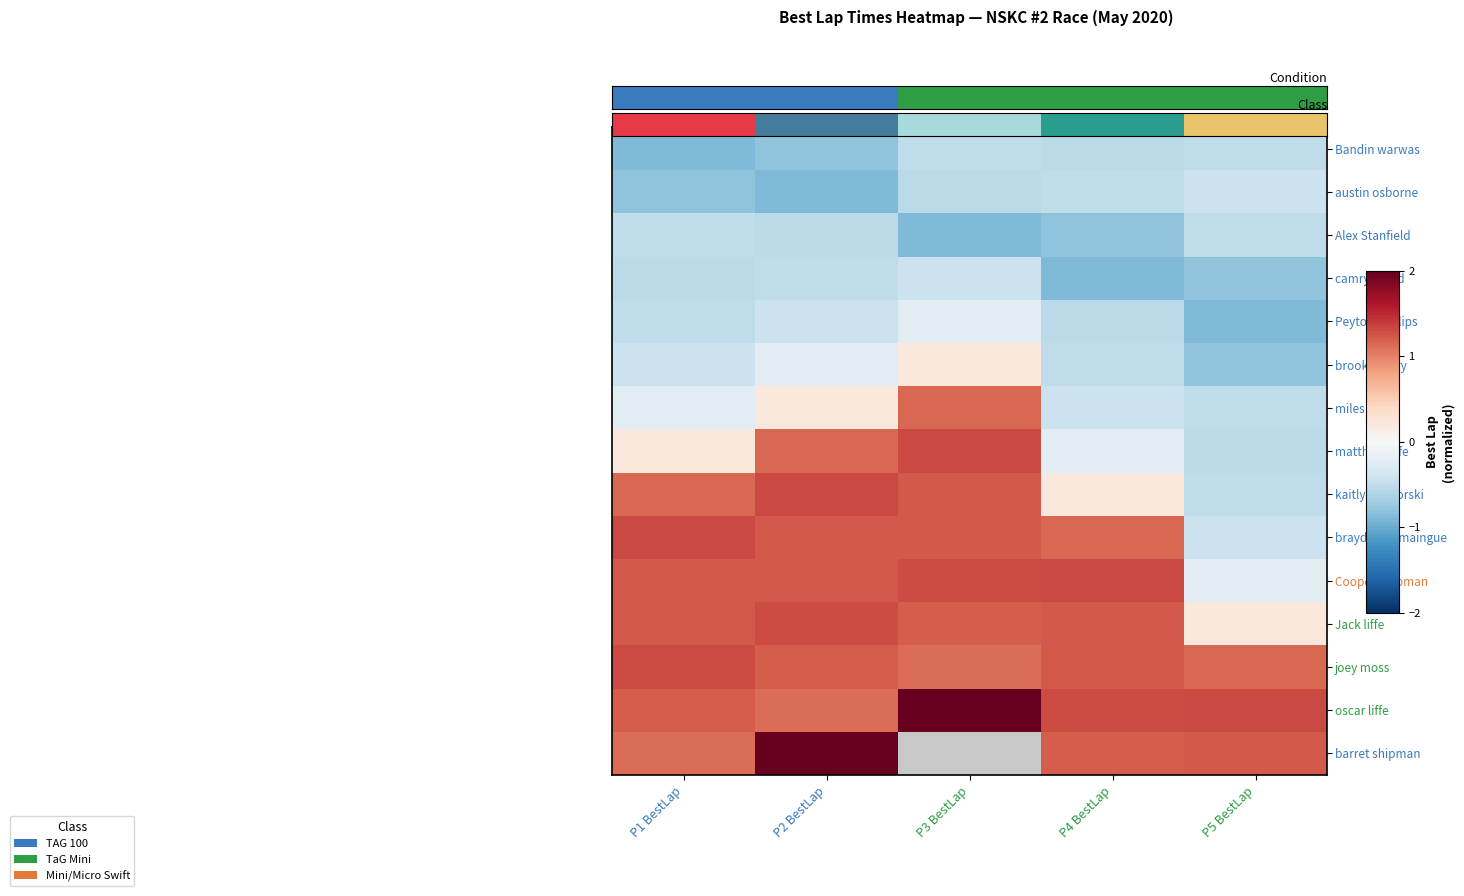

At how many categories does at least one series exceed 3?

1